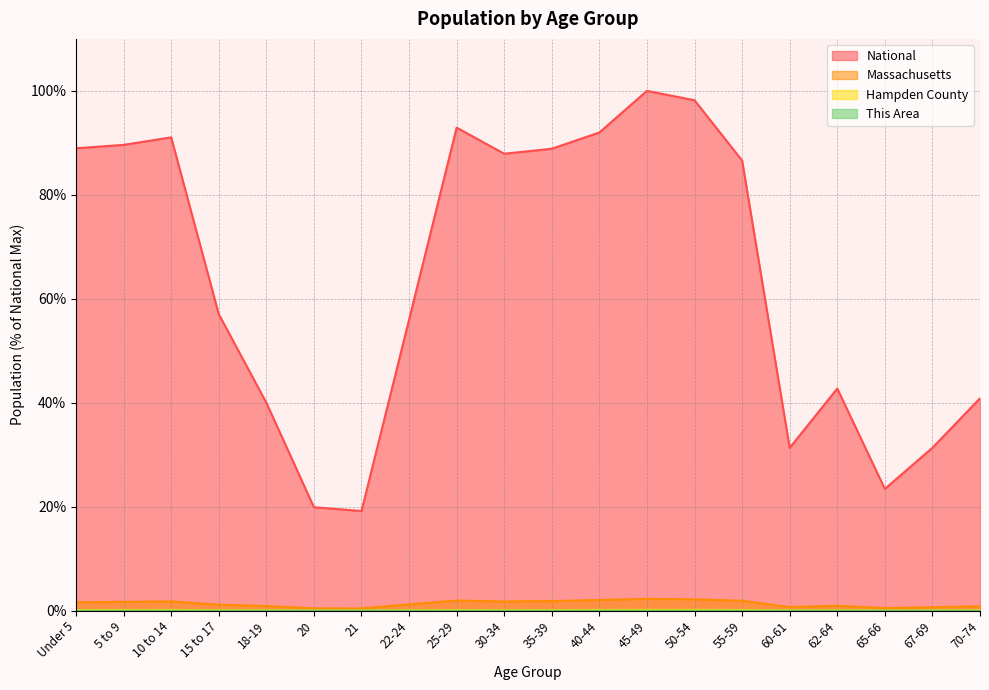

At how many categories does at least one series exceed 8?

20